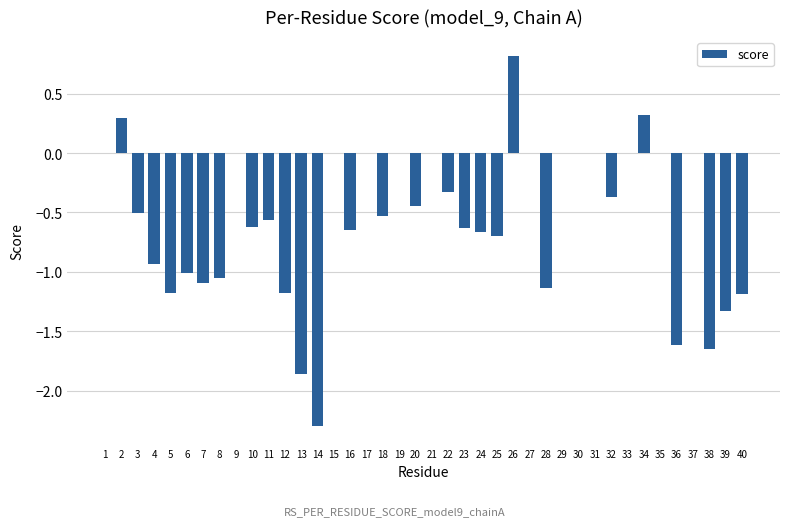

What is the sum of the values at 5 and 24?

-1.8